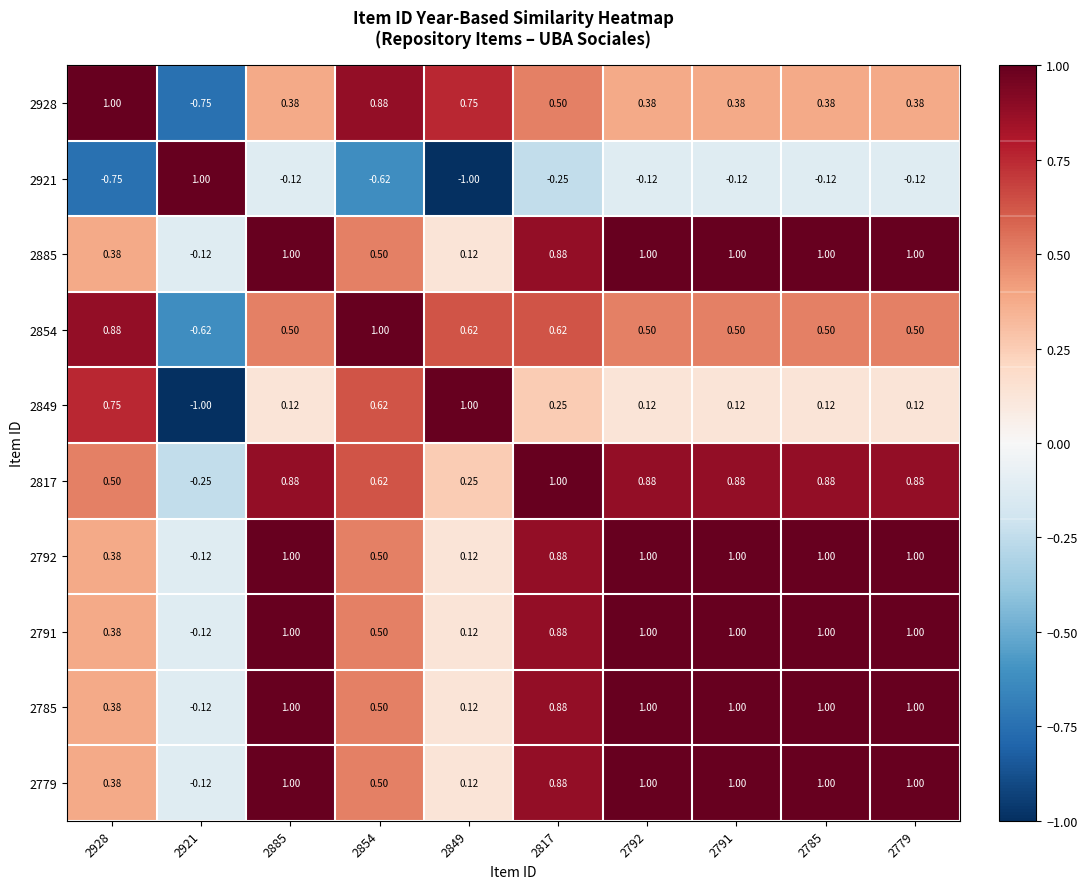

What is the difference between the highest and lowest values at 2779?

1.1